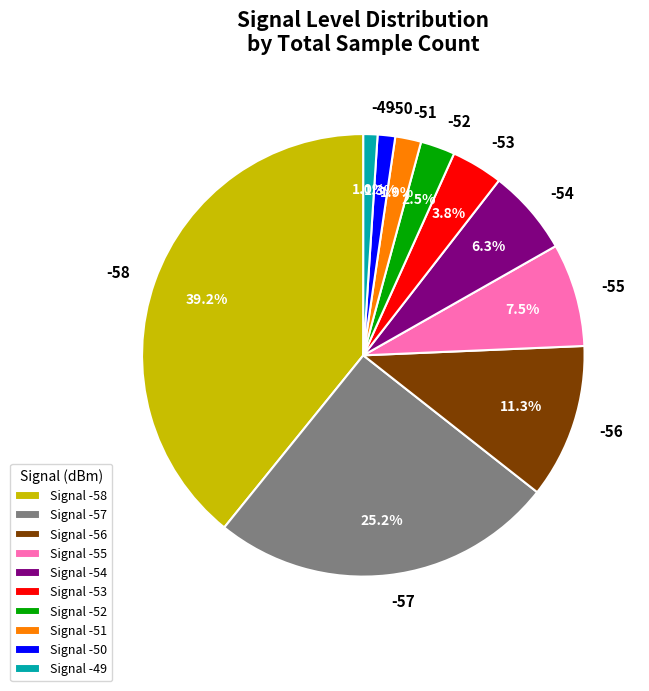

To the nearest percent, what percentage of the pie is -58?

39%